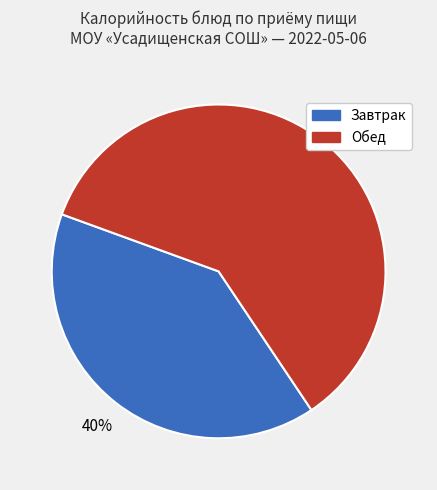

To the nearest percent, what is the difference between the largest and smallest slice percentages?

20%